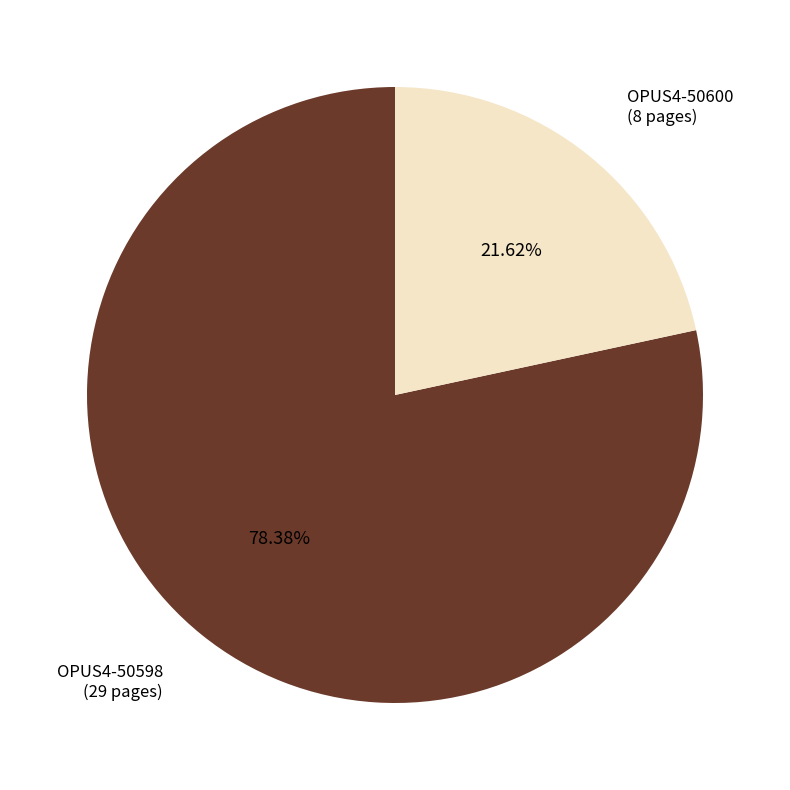

To the nearest percent, what portion does OPUS4-50598 represent?

78%